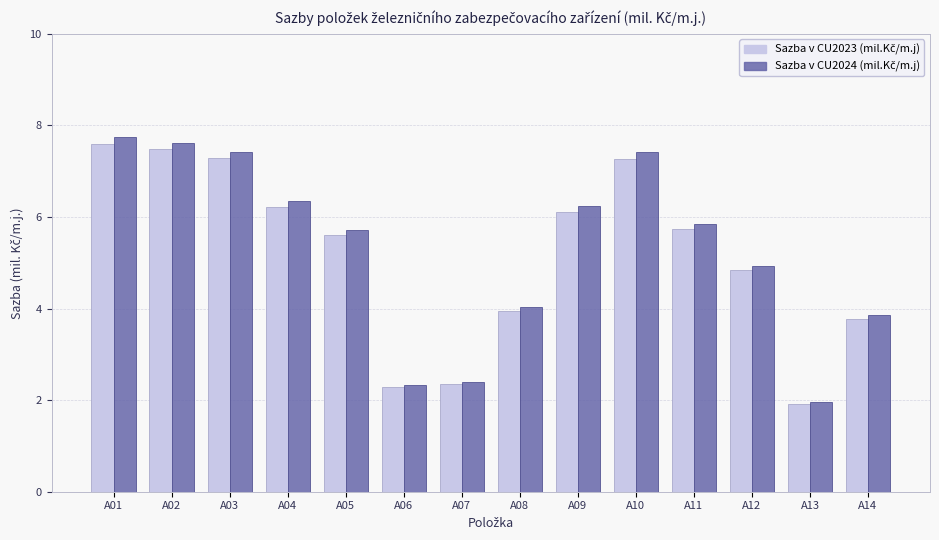

At which category does the chart reach its peak across all series?

A01